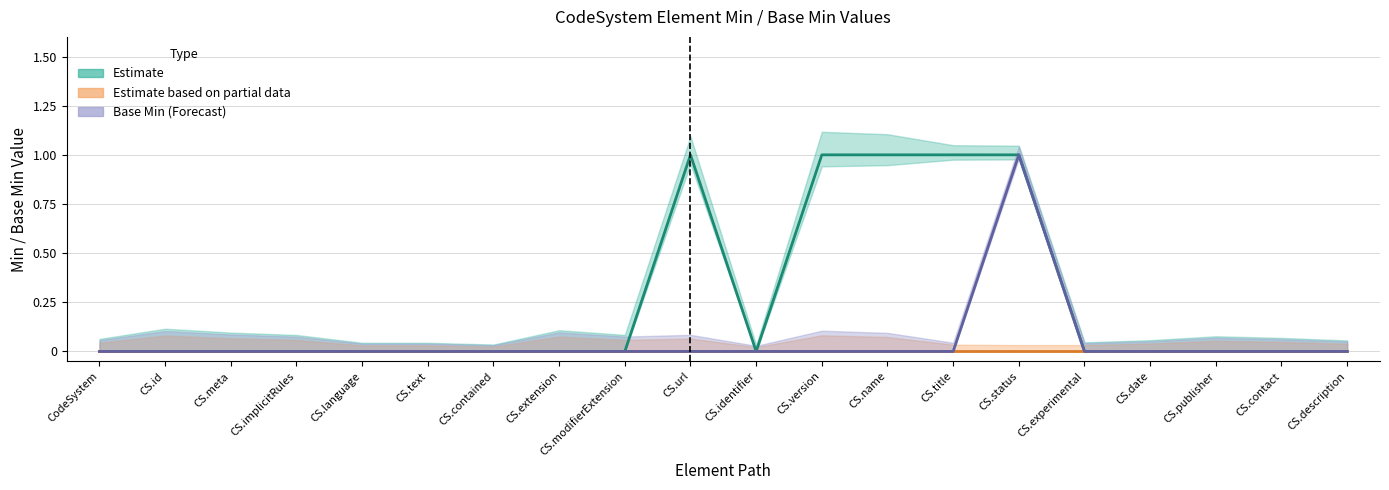

At how many categories does at least one series exceed 0?

5